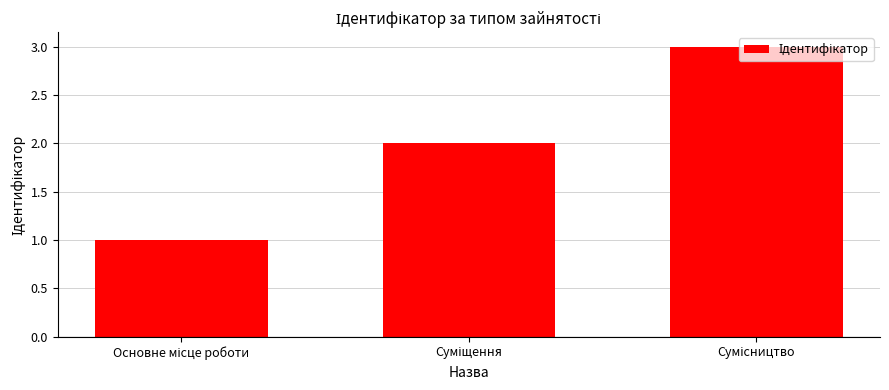

Are the bars grouped side by side (vs. stacked)?

No